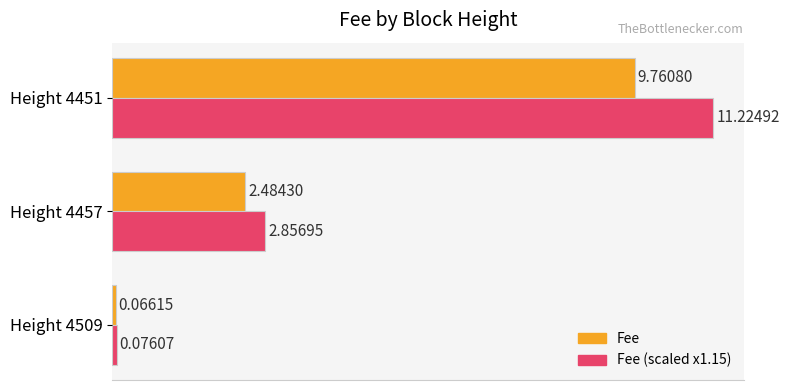

What is the difference between the highest and lowest values at Height 4457?

0.4